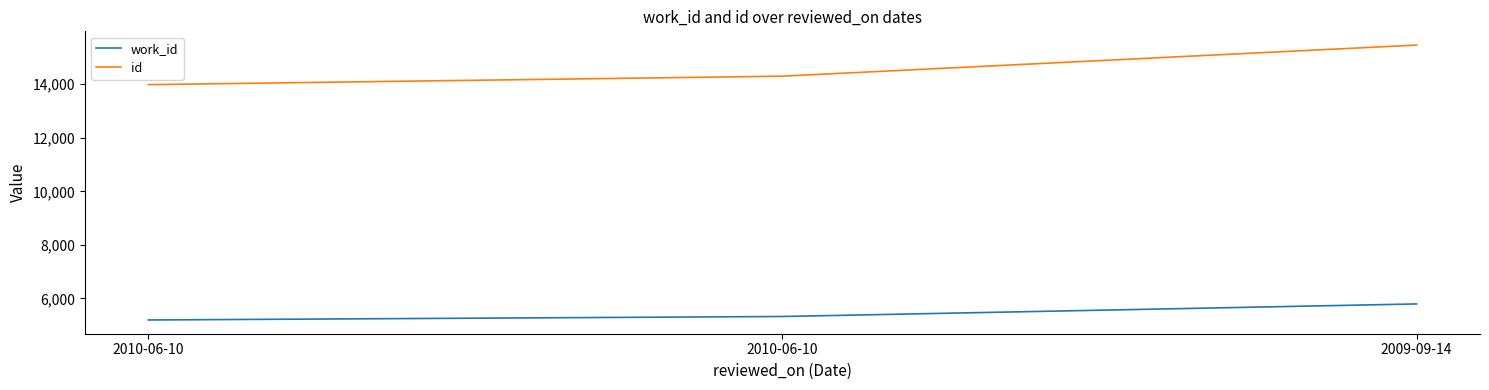

Rank the series by their maximum value, from lowest to highest.

work_id, id